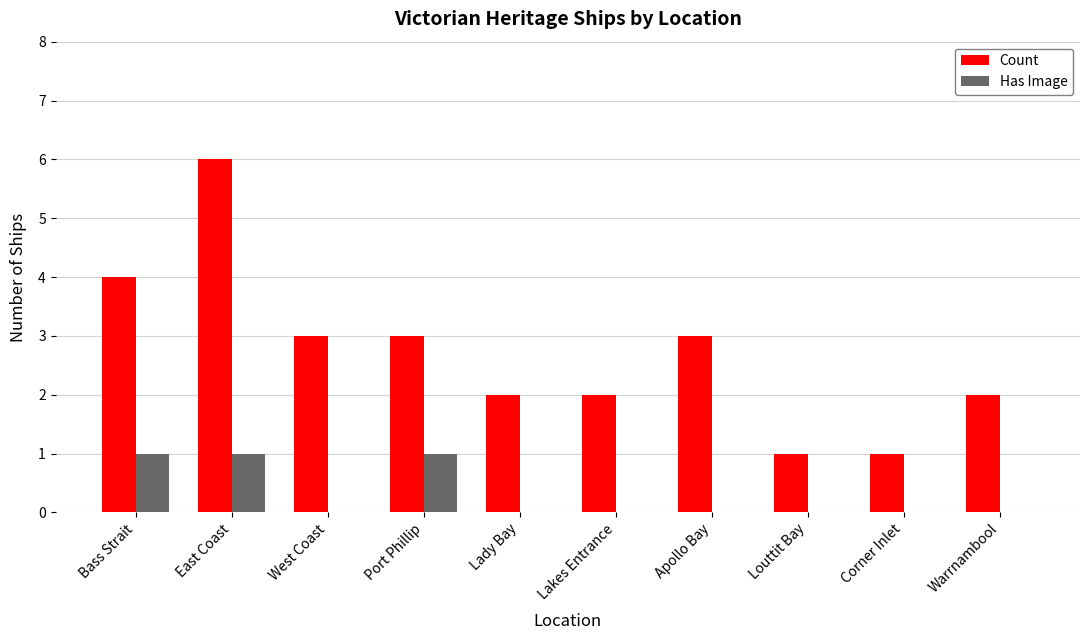

Reading left to right, extract all data points from this chart.

Count: Bass Strait=4	East Coast=6	West Coast=3	Port Phillip=3	Lady Bay=2	Lakes Entrance=2	Apollo Bay=3	Louttit Bay=1	Corner Inlet=1	Warrnambool=2
Has Image: Bass Strait=1	East Coast=1	West Coast=0	Port Phillip=1	Lady Bay=0	Lakes Entrance=0	Apollo Bay=0	Louttit Bay=0	Corner Inlet=0	Warrnambool=0